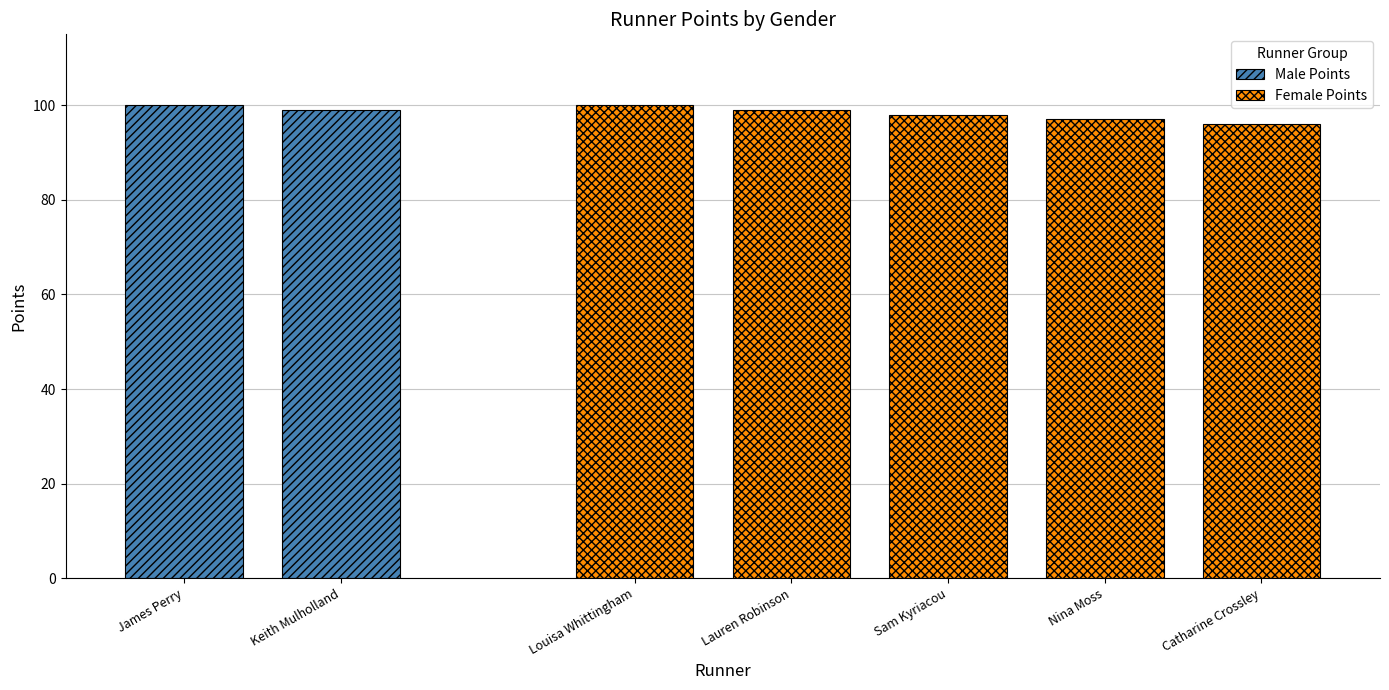

True or false: Female Points has a value of 41 at Sam Kyriacou.

False